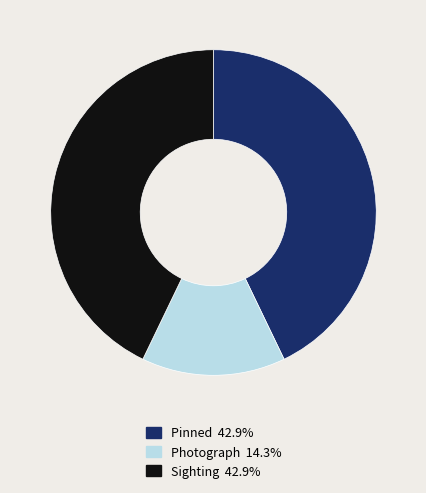

Is it true that Pinned is 43% of the pie?

True